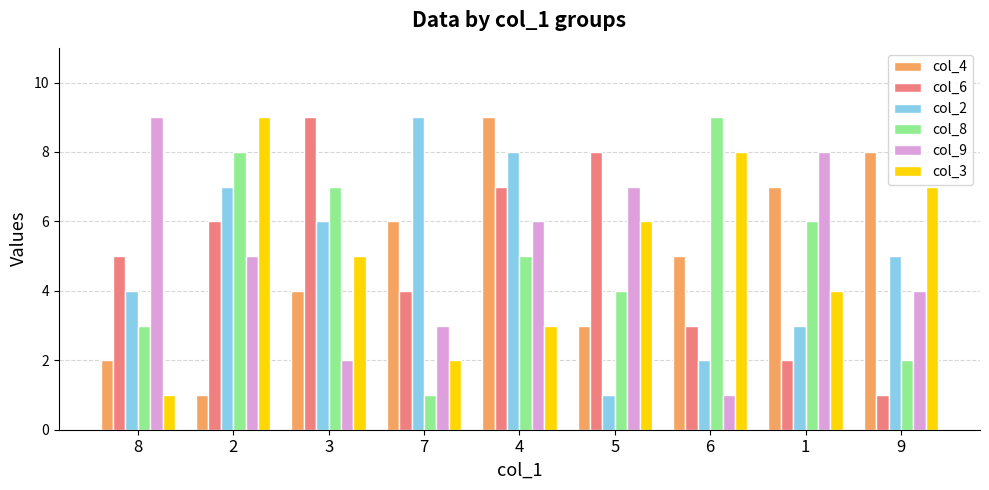

What value does the col_8 series have at 4?

5